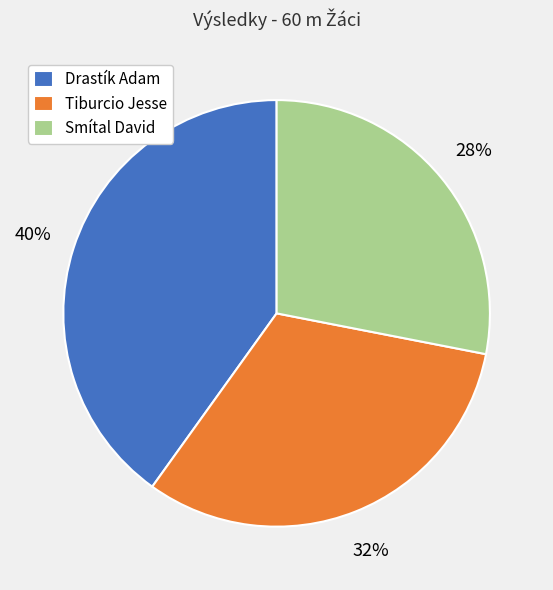

Rank the categories by value from lowest to highest.

Smítal David, Tiburcio Jesse, Drastík Adam